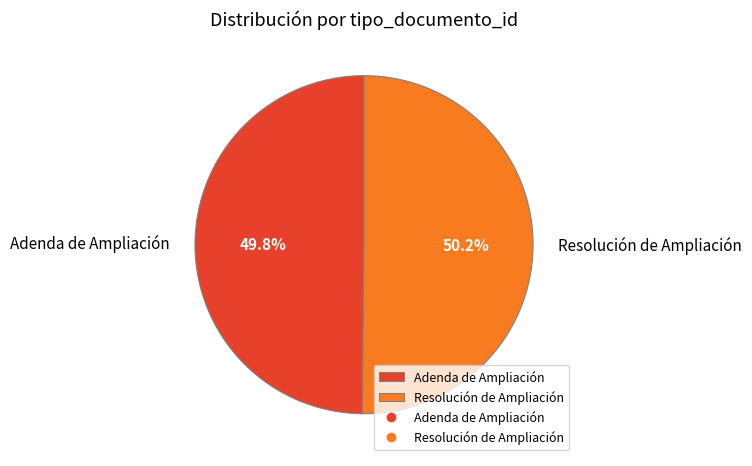

To the nearest percent, what is the average slice percentage?

50%